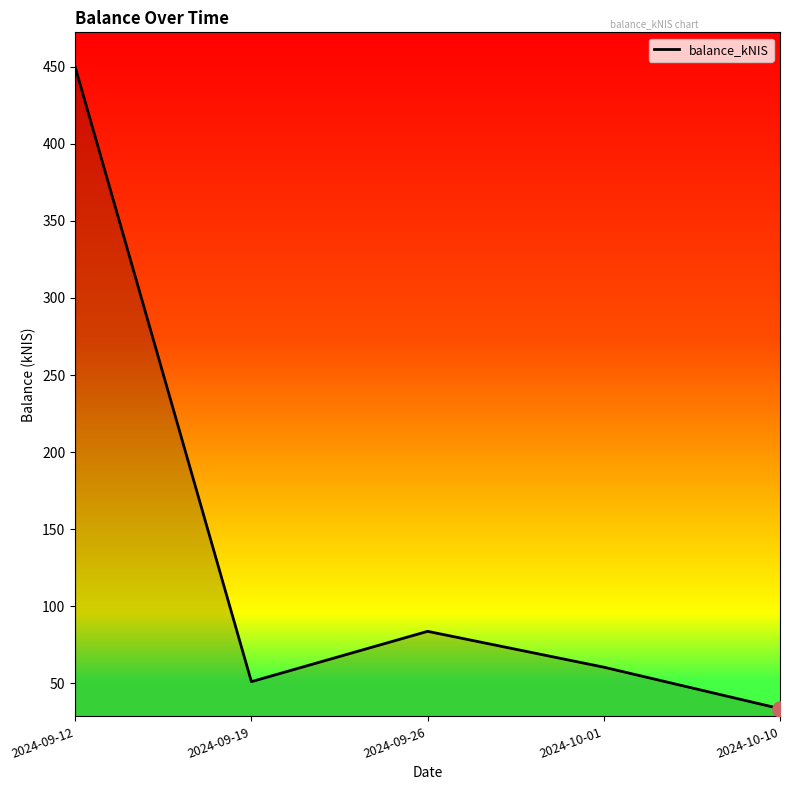

What is the change in value from 2024-09-12 to 2024-09-19?

-399.1